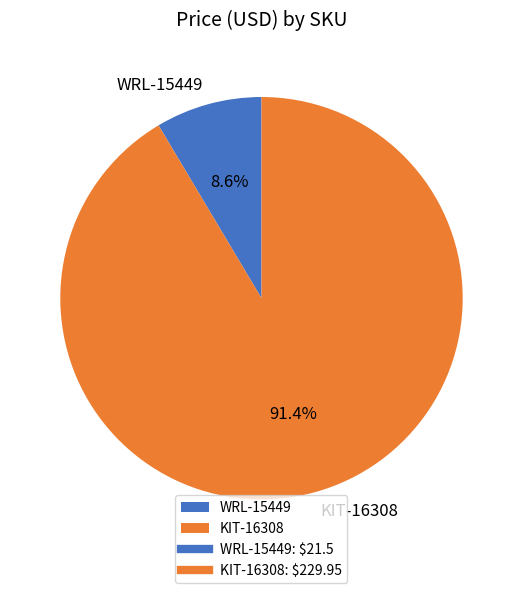

To the nearest percent, what portion does WRL-15449 represent?

9%